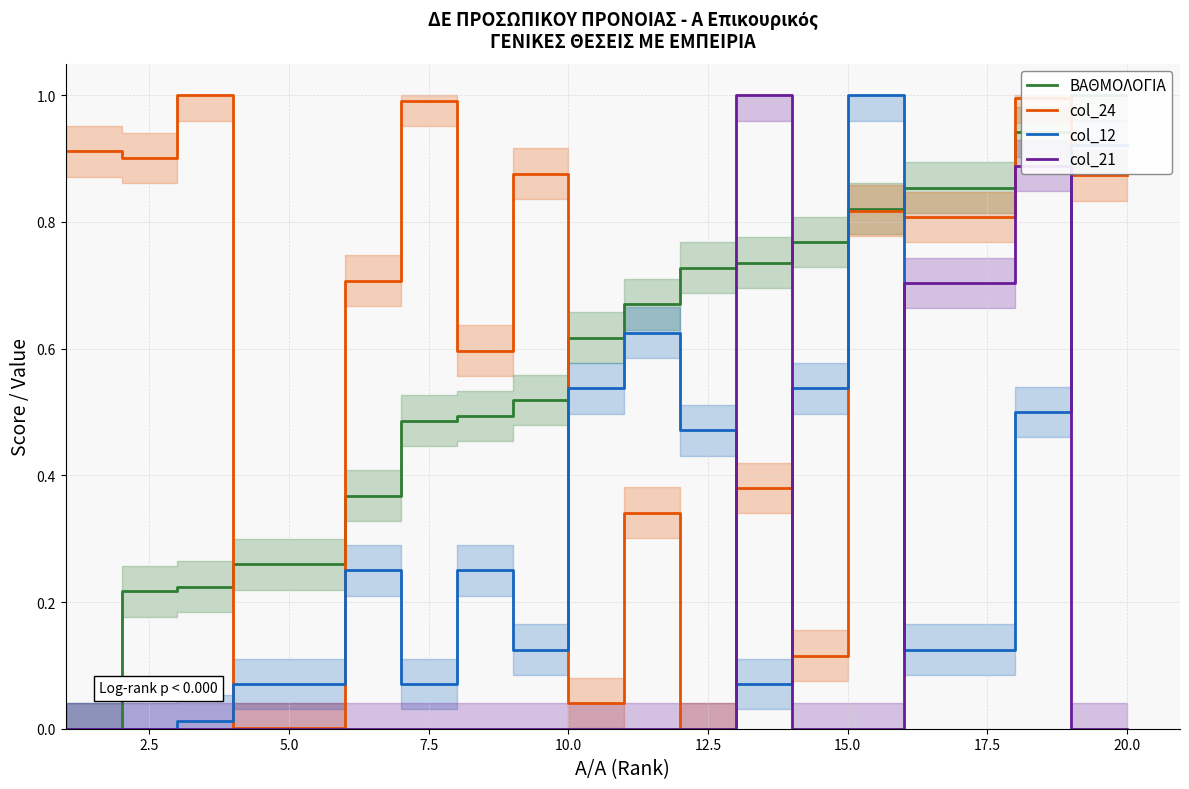

How many intersections are there between col_12 and col_24?

7